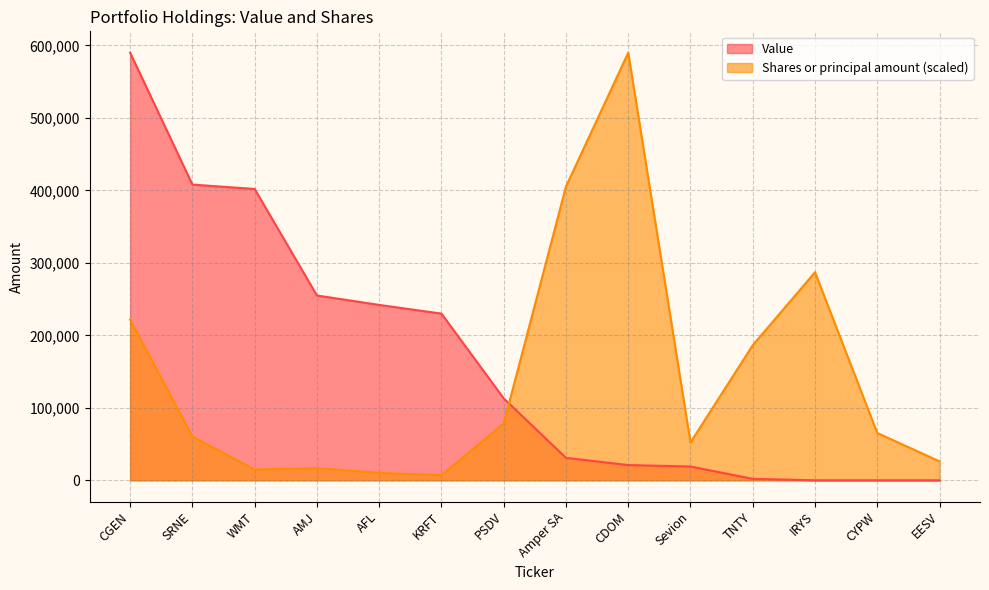

At which category is the sum across all series the highest?

CGEN